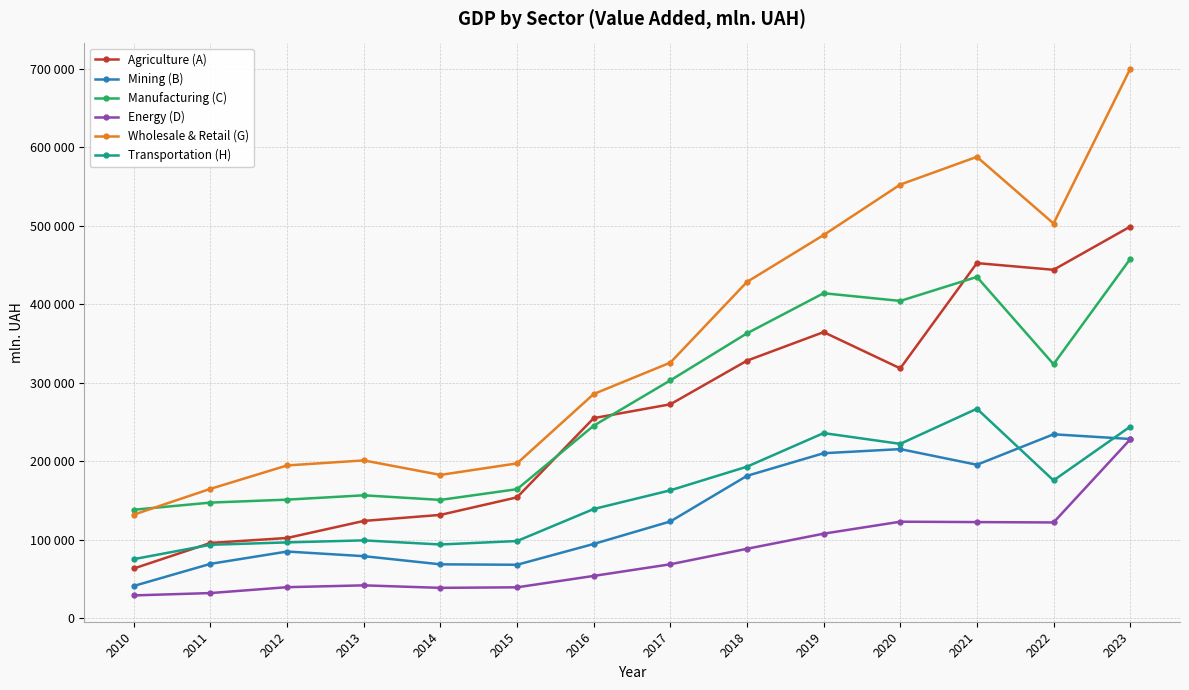

List the series in order of their peak value, highest first.

Wholesale & Retail (G), Agriculture (A), Manufacturing (C), Transportation (H), Mining (B), Energy (D)